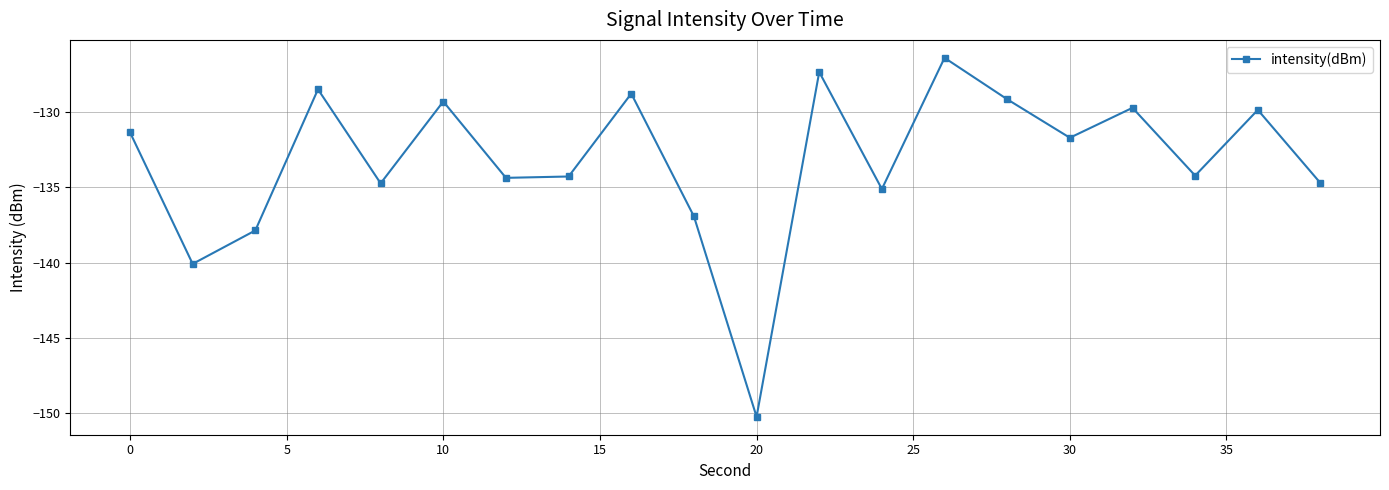

True or false: the data has more than 2 interior local peaks.

True